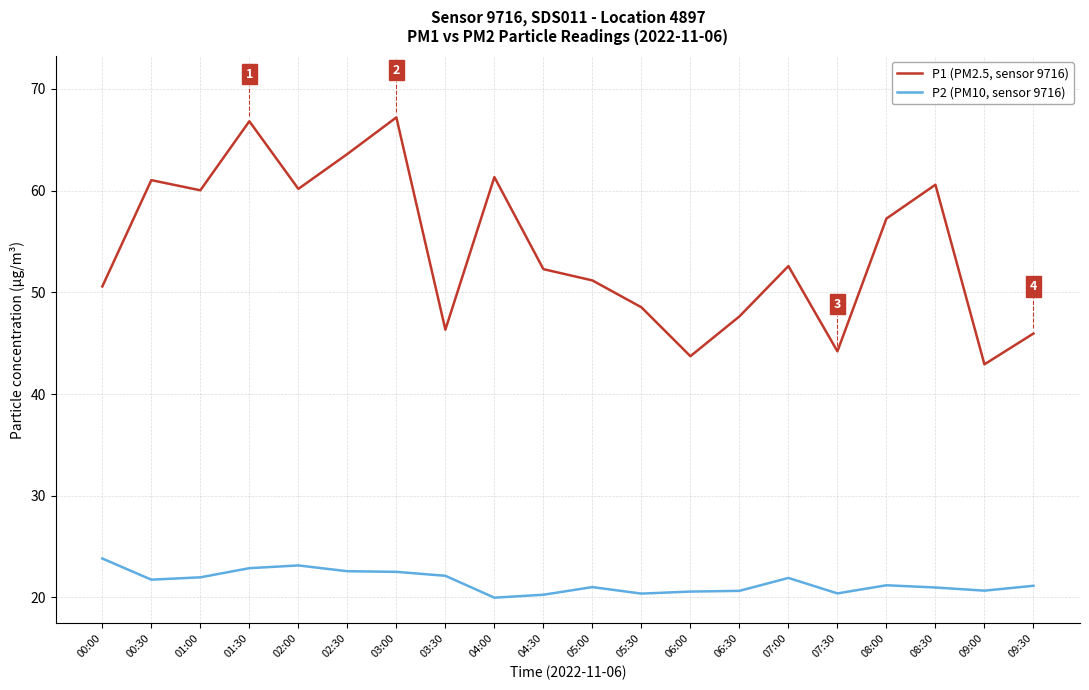

What is the highest value of the P1 (PM2.5, sensor 9716) series?

67.2